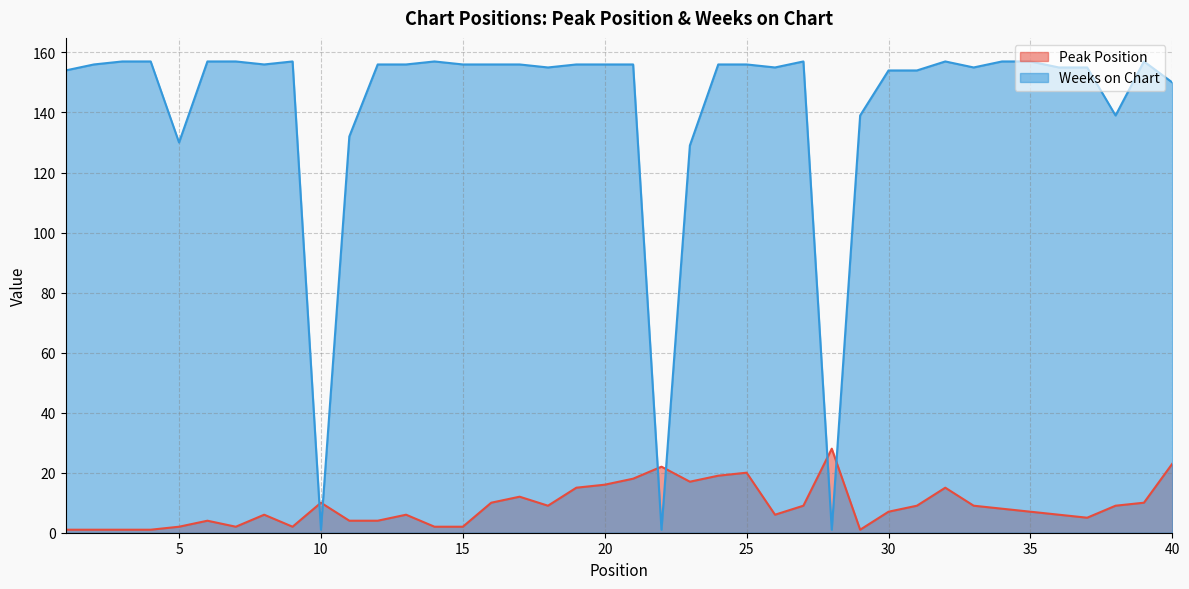

Reading left to right, list all the values displayed in this chart.

Peak Position: 1	1	1	1	2	4	2	6	2	10	4	4	6	2	2	10	12	9	15	16	18	22	17	19	20	6	9	28	1	7	9	15	9	8	7	6	5	9	10	23
Weeks on Chart: 154	156	157	157	130	157	157	156	157	1	132	156	156	157	156	156	156	155	156	156	156	1	129	156	156	155	157	1	139	154	154	157	155	157	157	155	155	139	157	150